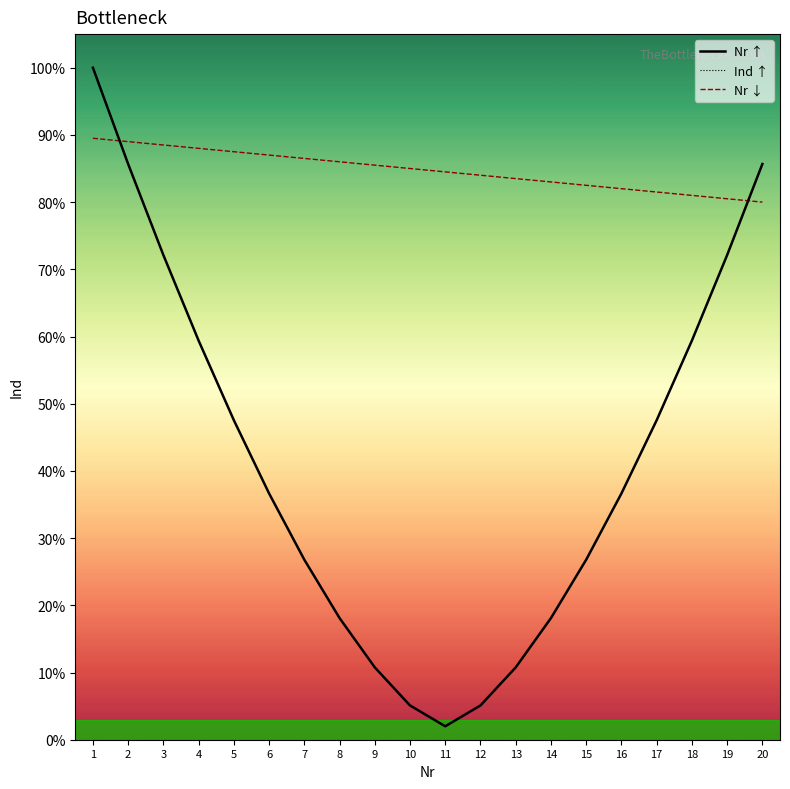

The Nr ↓ series shows 1.1 at 13. True or false?

False